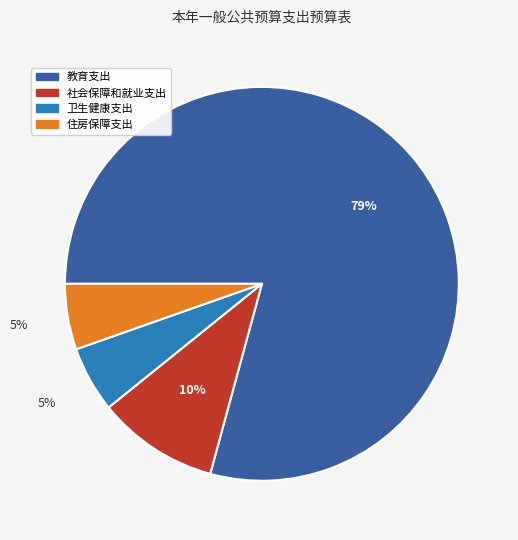

What is the largest slice in the pie chart?

教育支出